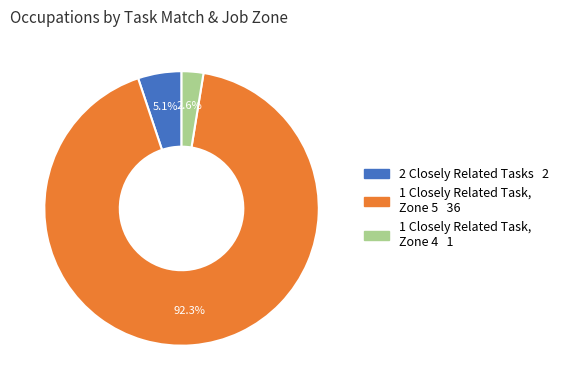

Does any single category account for the majority?

Yes